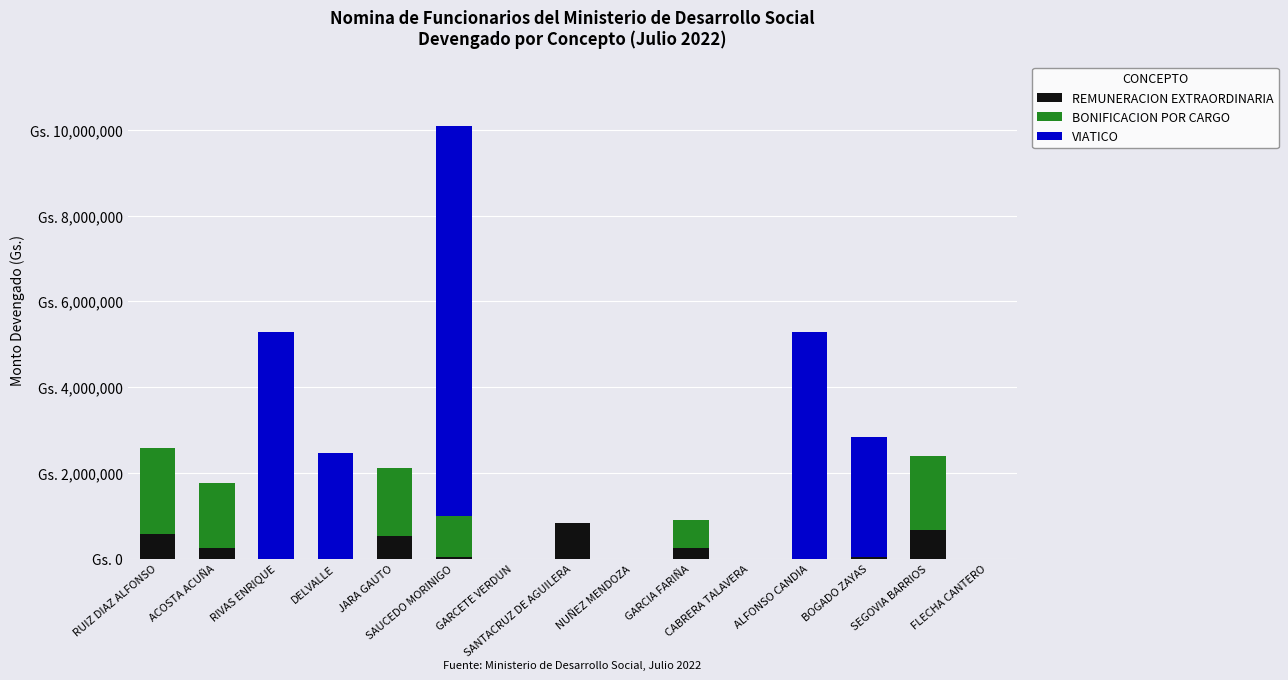

What are all the series names shown in the legend?

REMUNERACION EXTRAORDINARIA, BONIFICACION POR CARGO, VIATICO